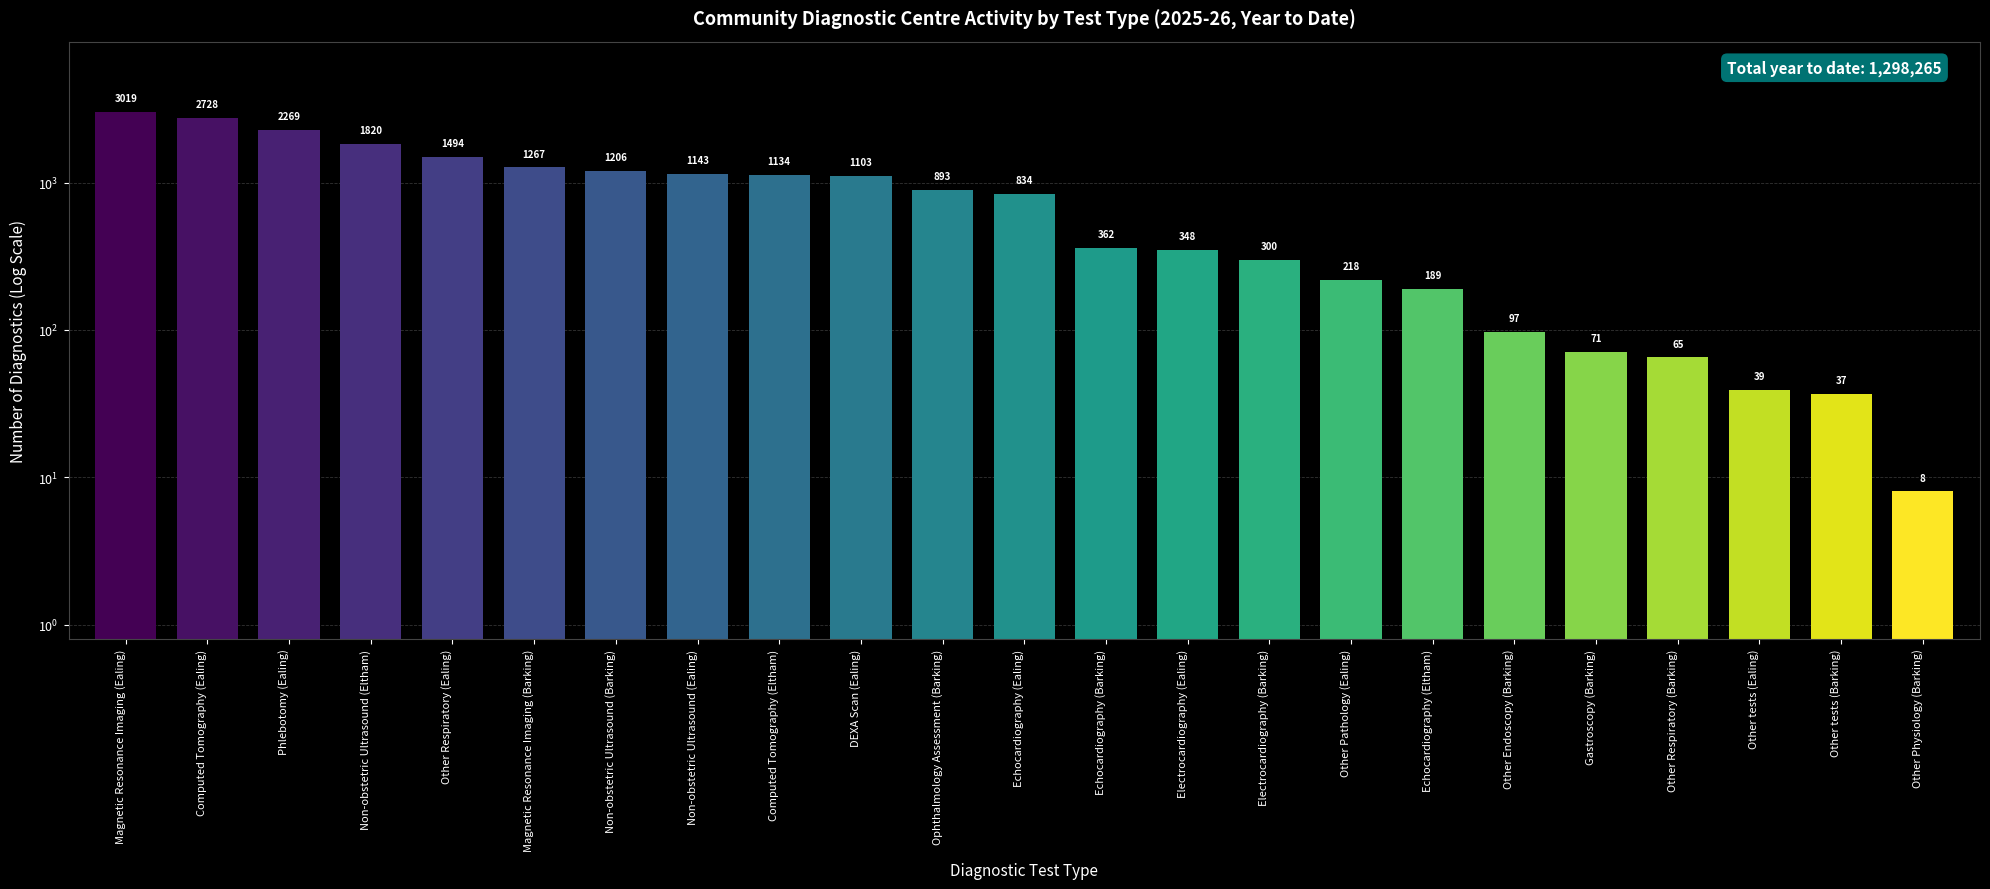

How many bars are there in total?

23